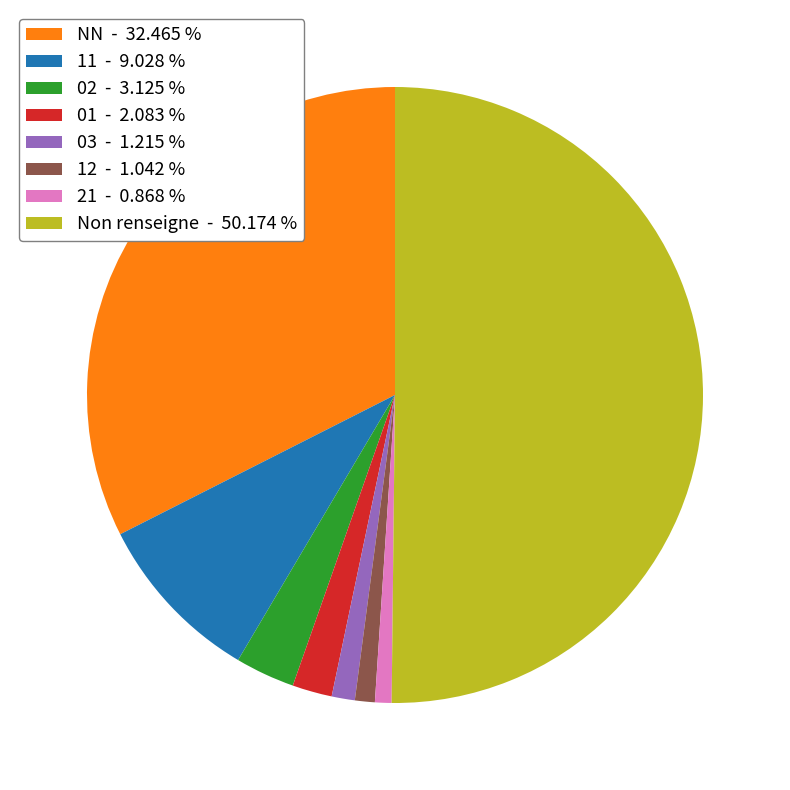

What is the largest slice in the pie chart?

Non renseigne - 50.174 %